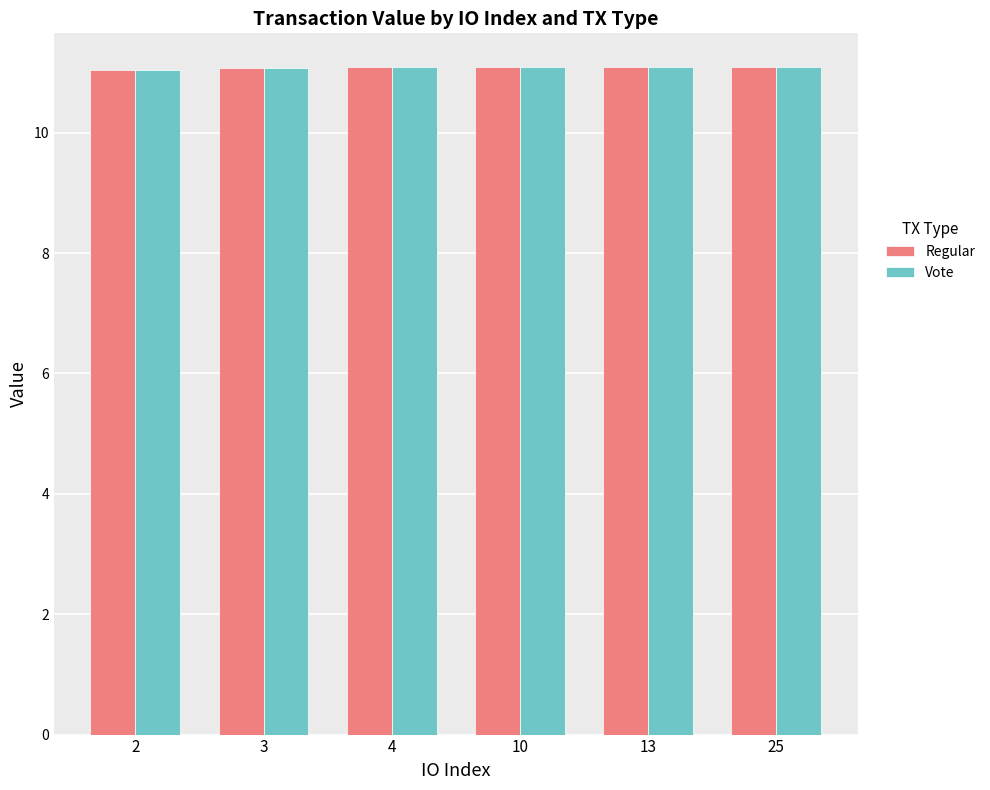

What is the maximum value shown in the chart?

11.1